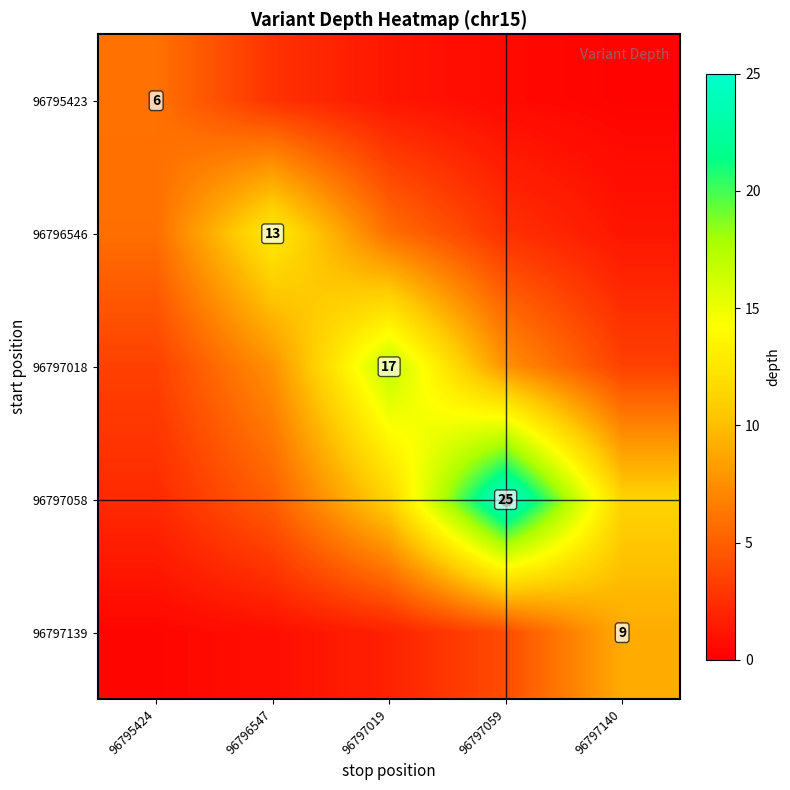

The 96796546 series shows 8.0 at 96795424. True or false?

False